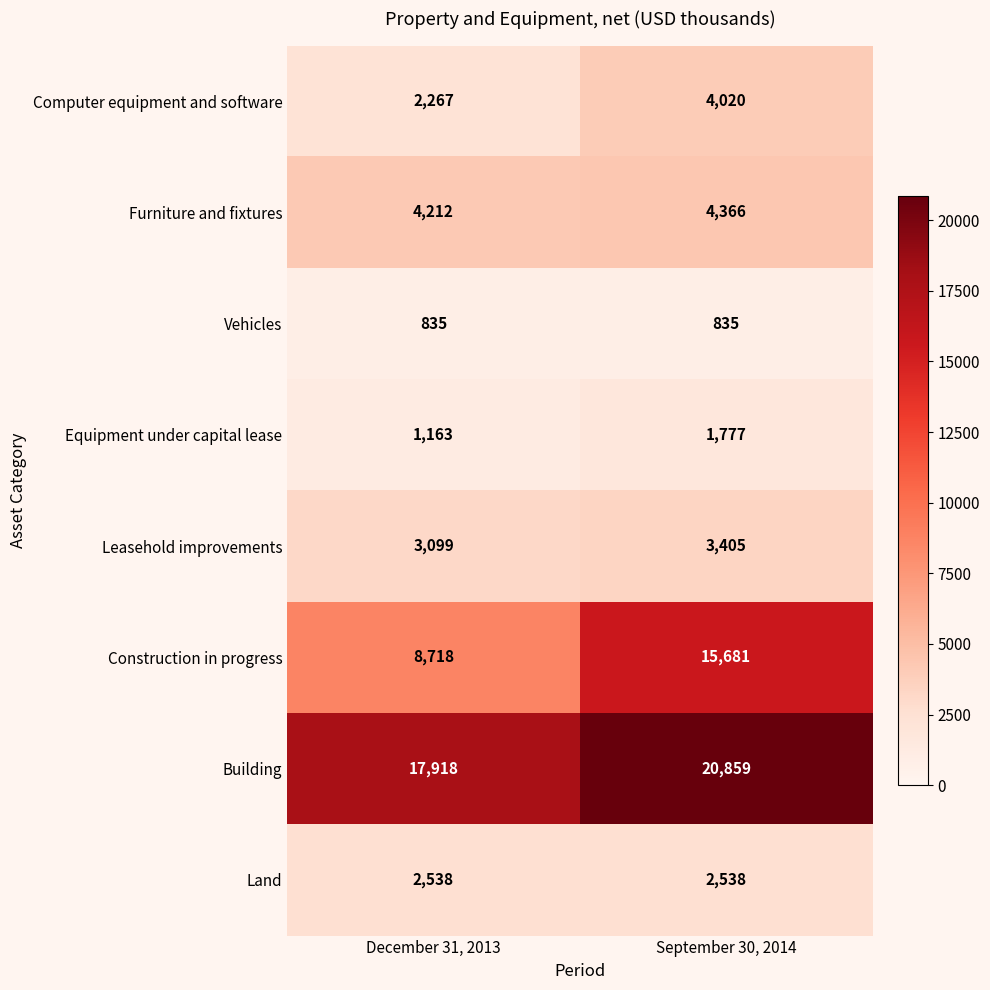

What is the minimum value for Equipment under capital lease?

1163